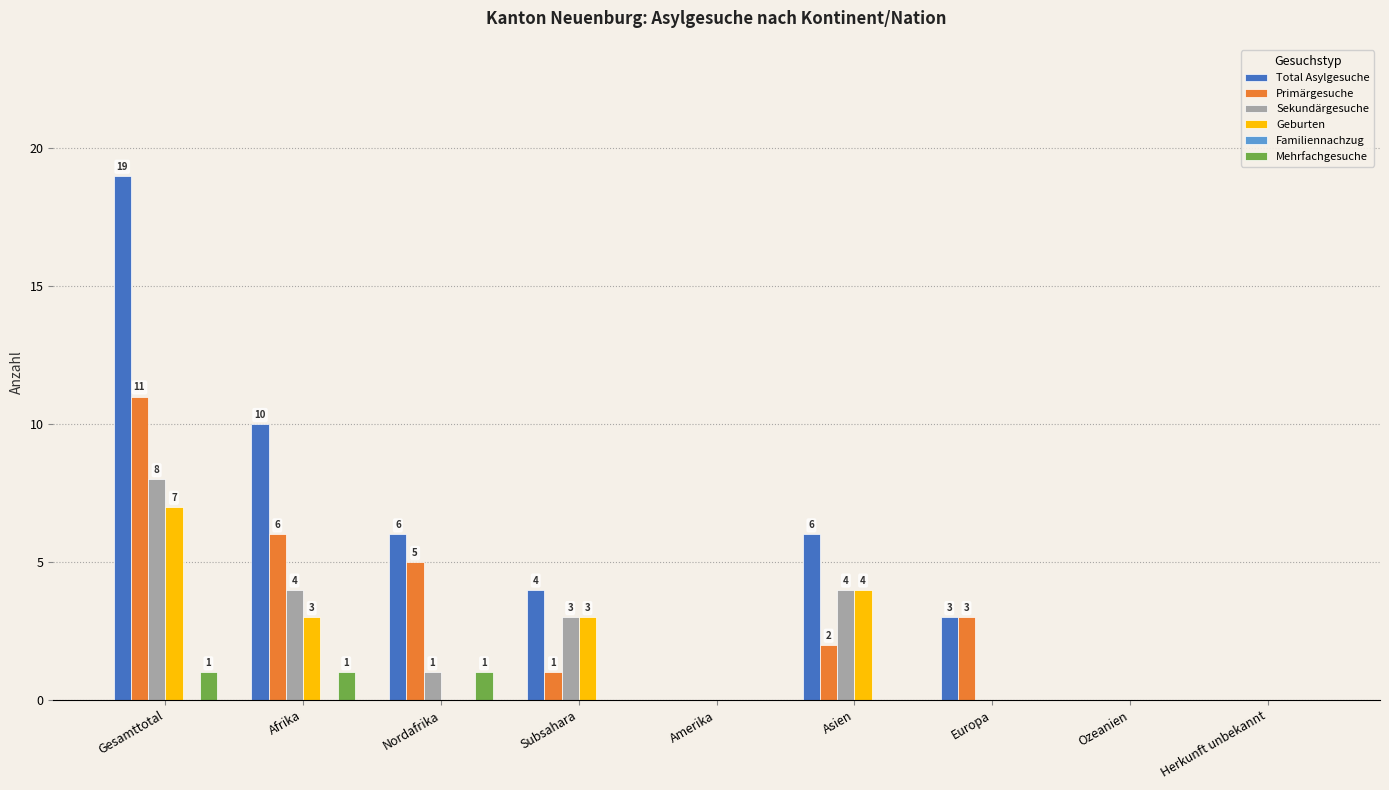

Which series has the widest spread of values?

Total Asylgesuche